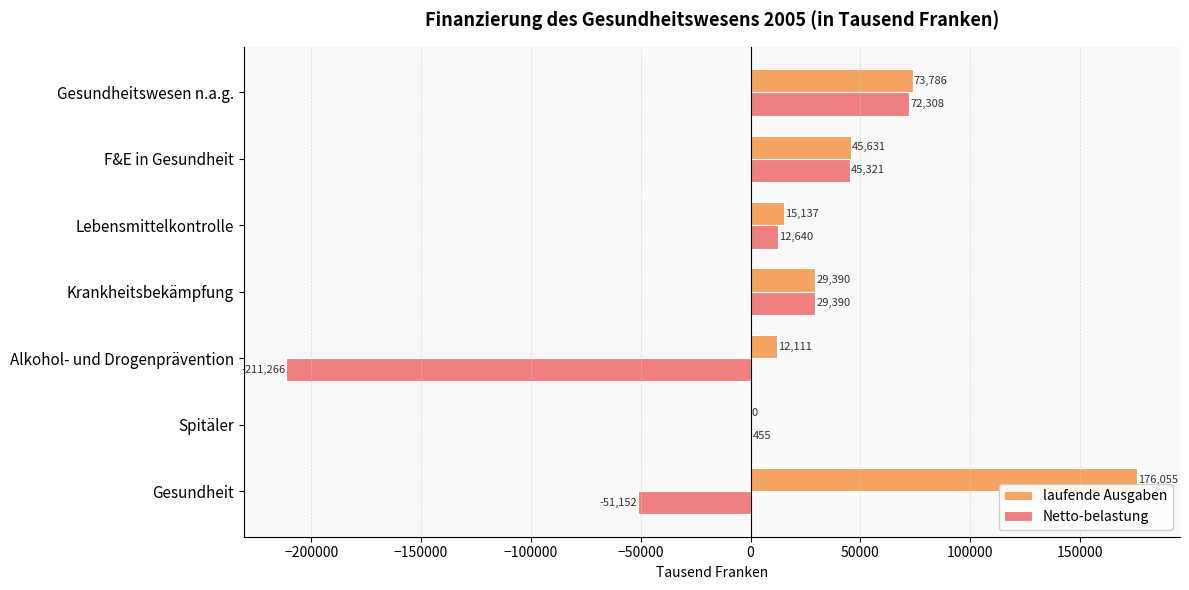

What are all the series names shown in the legend?

laufende Ausgaben, Netto-belastung